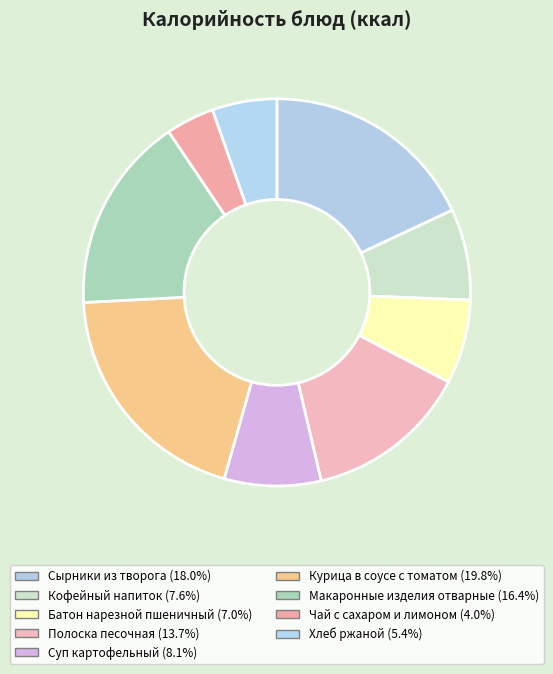

Which slice is the smallest?

Чай с сахаром и лимоном